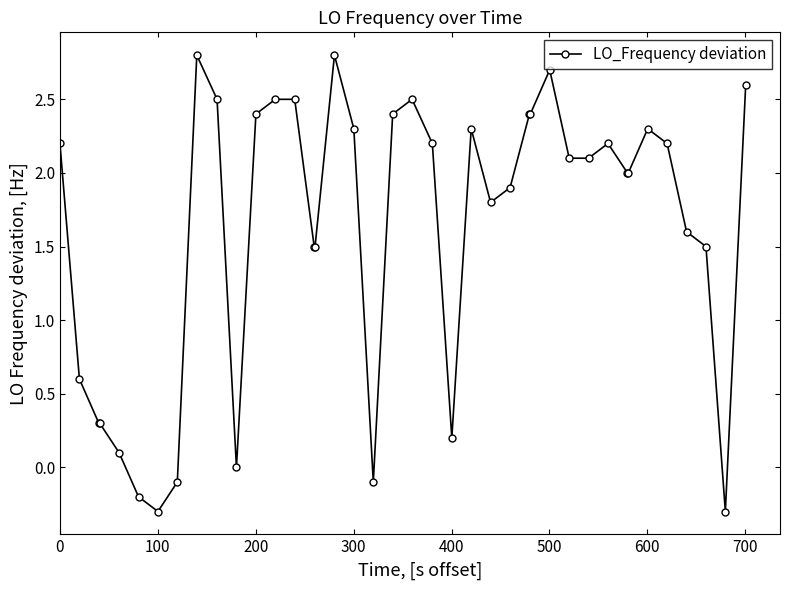

What is the value of the 18th point from the left?

2.3